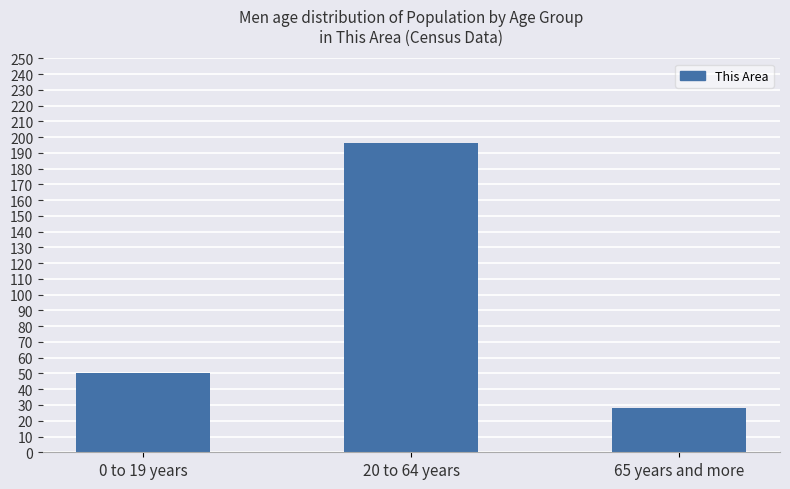

Between 0 to 19 years and 20 to 64 years, which is larger?

20 to 64 years